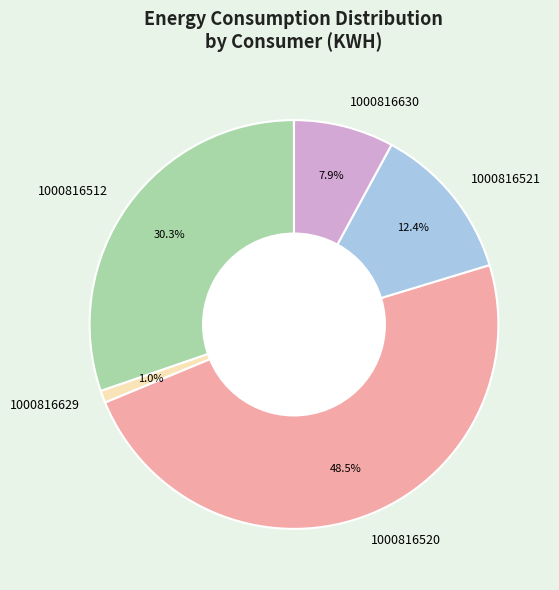

What percentage is the 1000816629 slice, to the nearest percent?

1%